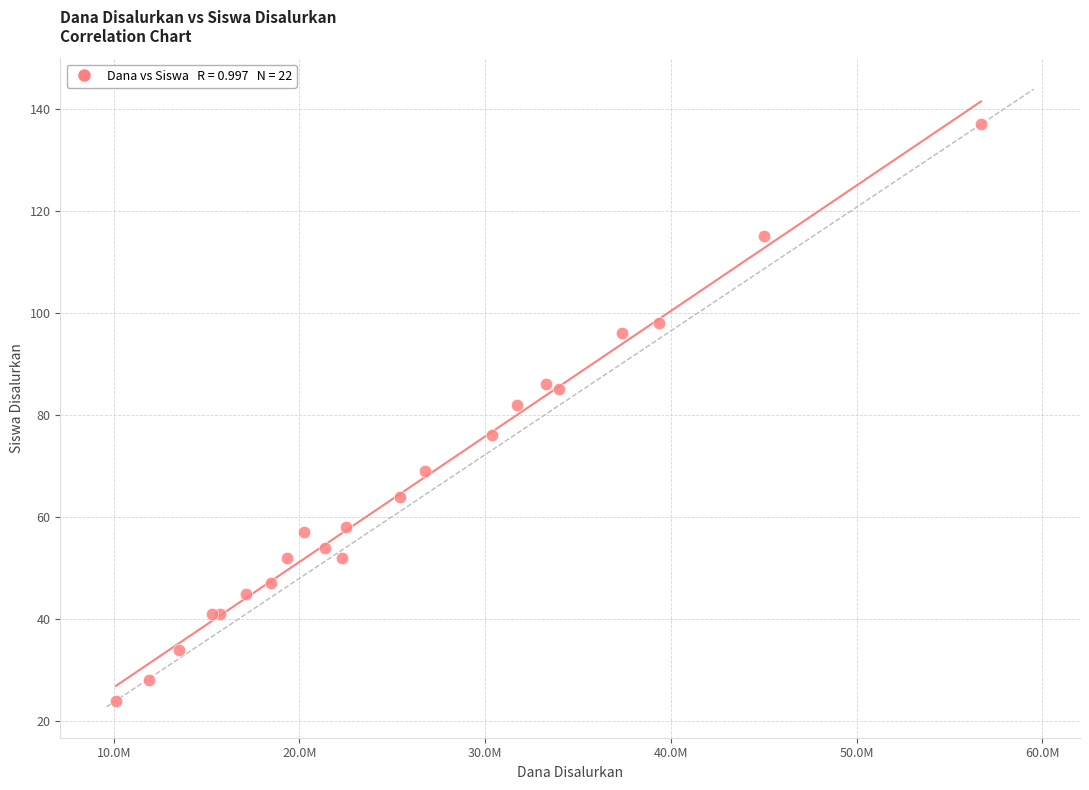

What Y value in the scatter plot is closest to 80?

82